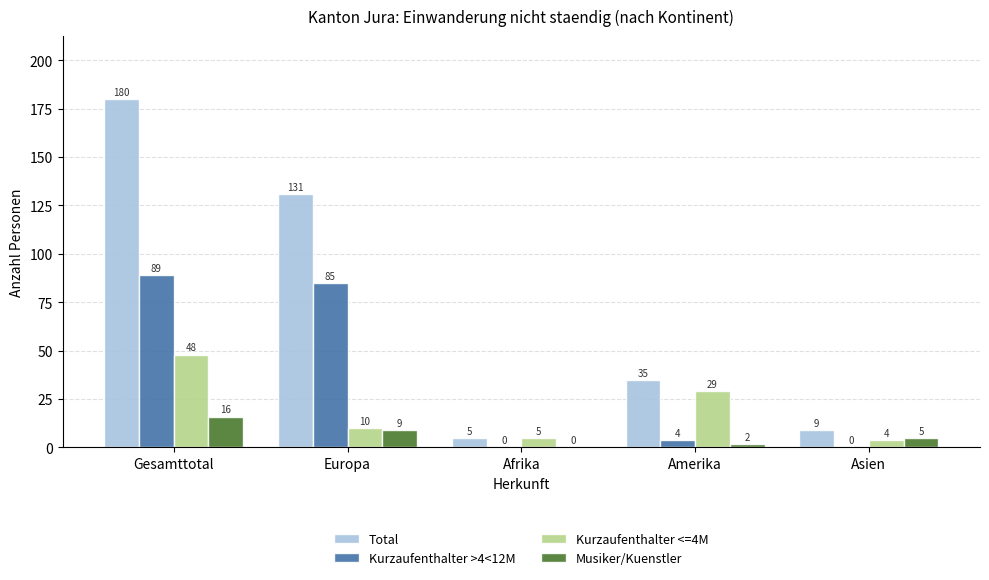

Which series has the largest total across all categories?

Total